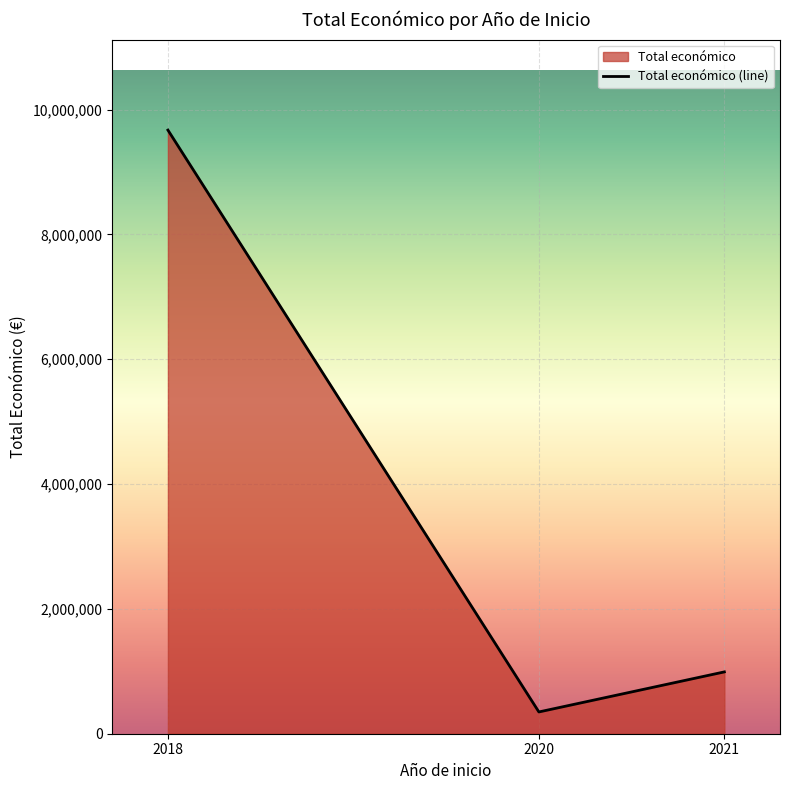

Is it true that the value at 2020 is 348843?

True